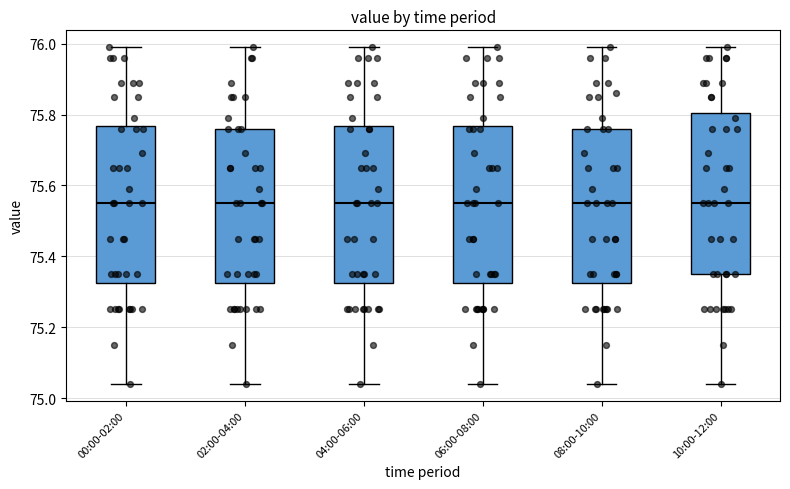

Reading left to right, read every box against the y-axis: the position of its median line, the range the box covers, and the ends of its whiskers. The values are not printed on the chart, so give them approximately, as read against the axis.

00:00-02:00: median 75.56, box 75.32 to 75.76, whiskers 75.04 to 76.00
02:00-04:00: median 75.56, box 75.32 to 75.76, whiskers 75.04 to 76.00
04:00-06:00: median 75.56, box 75.32 to 75.76, whiskers 75.04 to 76.00
06:00-08:00: median 75.56, box 75.32 to 75.76, whiskers 75.04 to 76.00
08:00-10:00: median 75.56, box 75.32 to 75.76, whiskers 75.04 to 76.00
10:00-12:00: median 75.56, box 75.36 to 75.80, whiskers 75.04 to 76.00